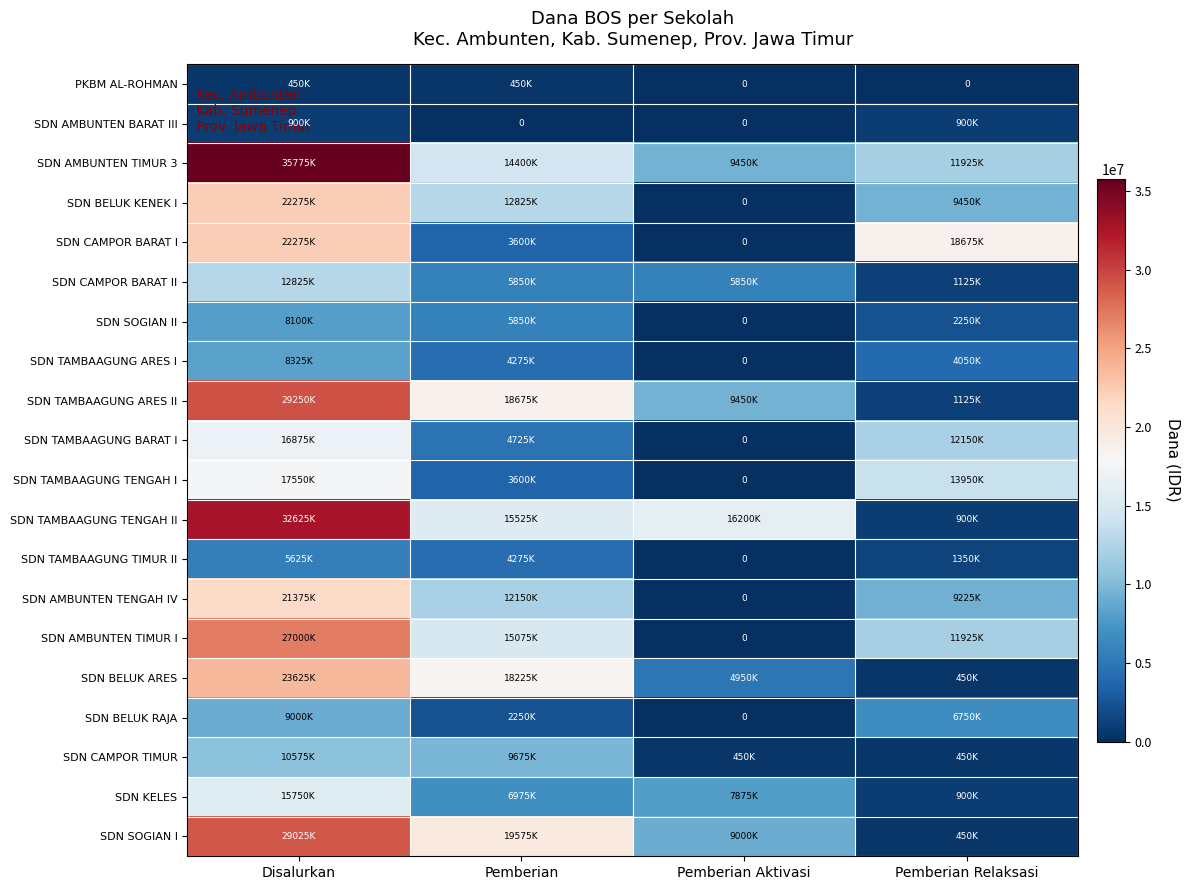

Rank the categories by SDN AMBUNTEN TIMUR 3 value from highest to lowest.

Disalurkan, Pemberian, Pemberian Relaksasi, Pemberian Aktivasi